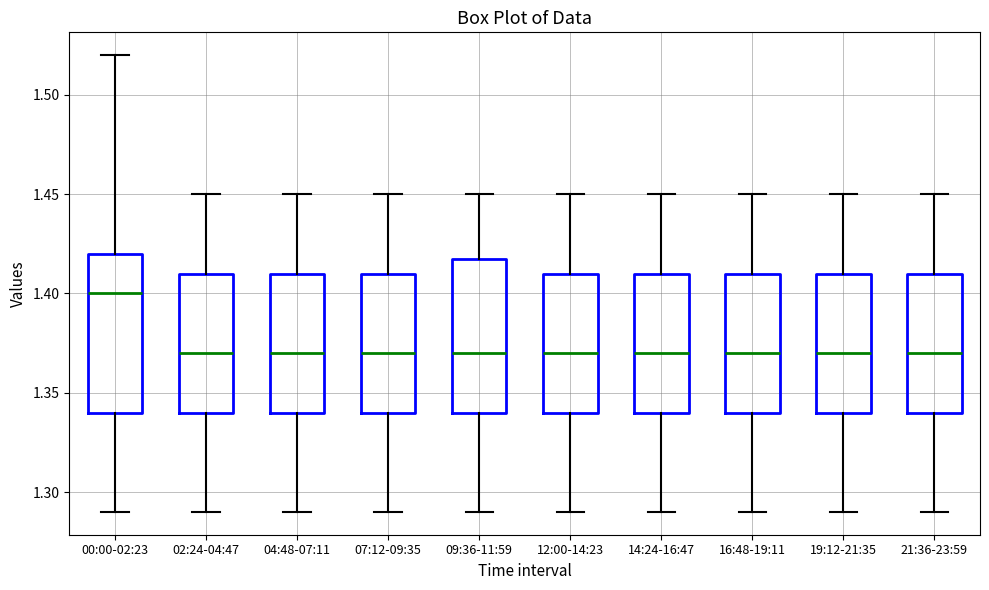

Where does the median line of the box for 02:24-04:47 sit on the y-axis? The values are not printed on the chart, so give them approximately, as read against the axis.

1.37